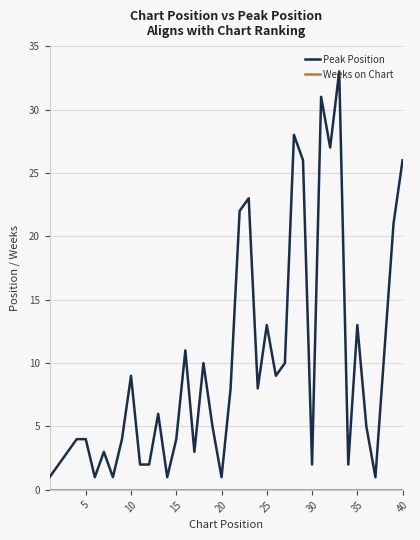

Which series has the widest spread of values?

Peak Position